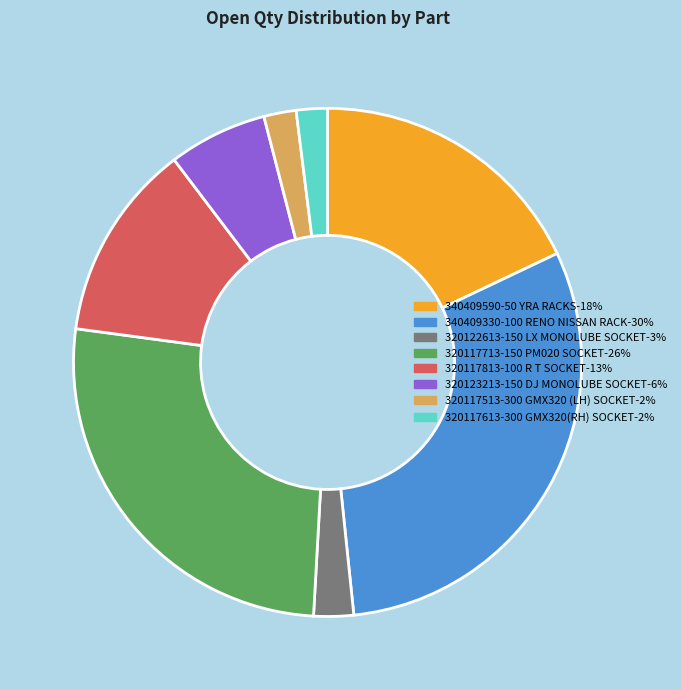

How many slices are in this pie chart?

8